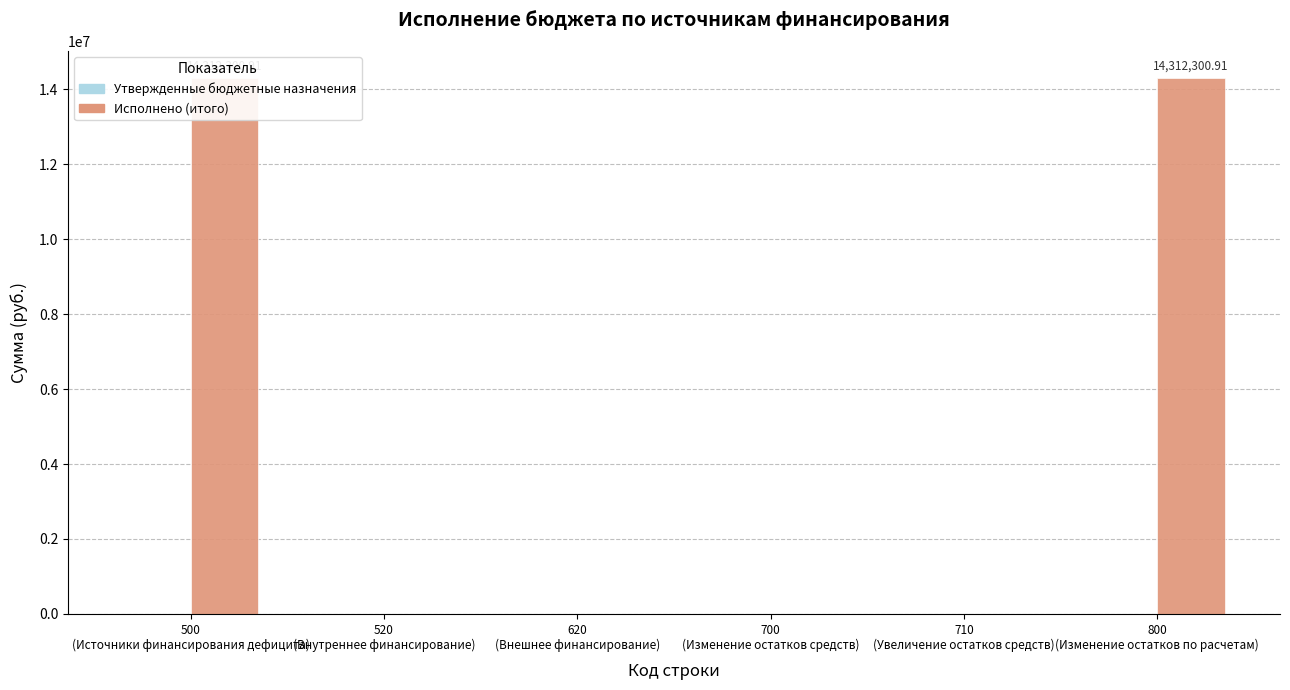

At which label is Исполнено (итого) closest to 7156150?

520
(Внутреннее финансирование)